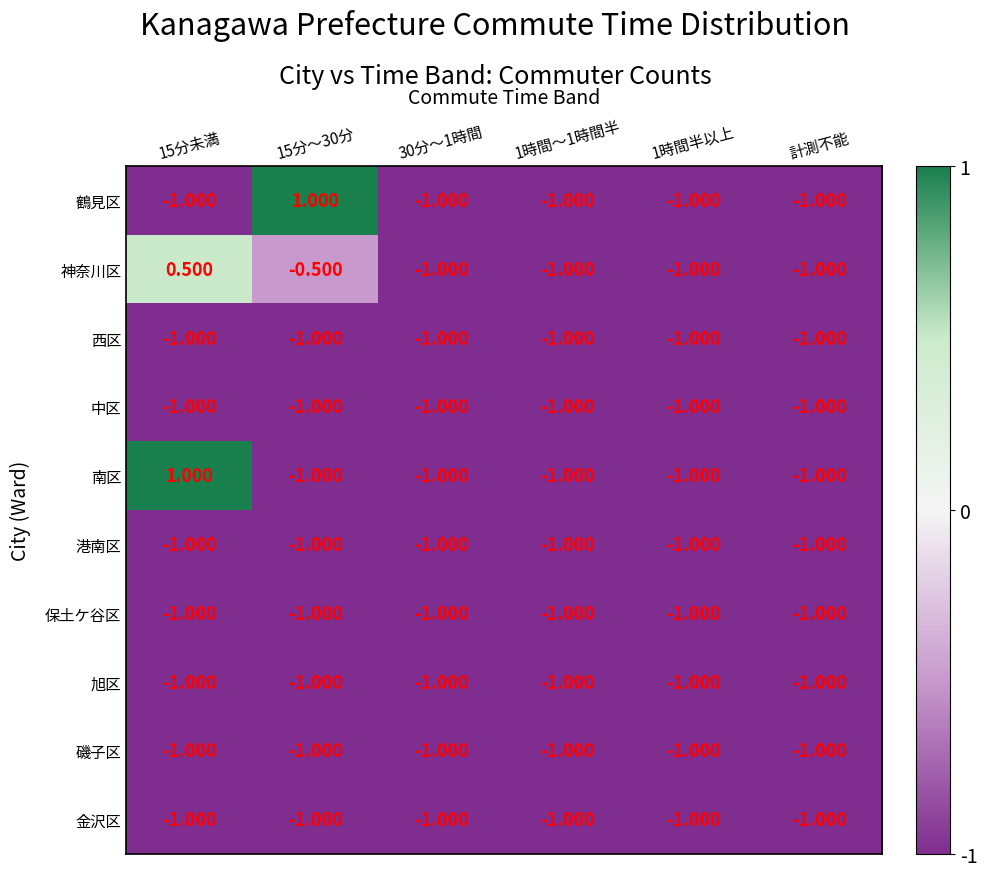

Which series changed the most between 15分未満 and 1時間～1時間半?

南区